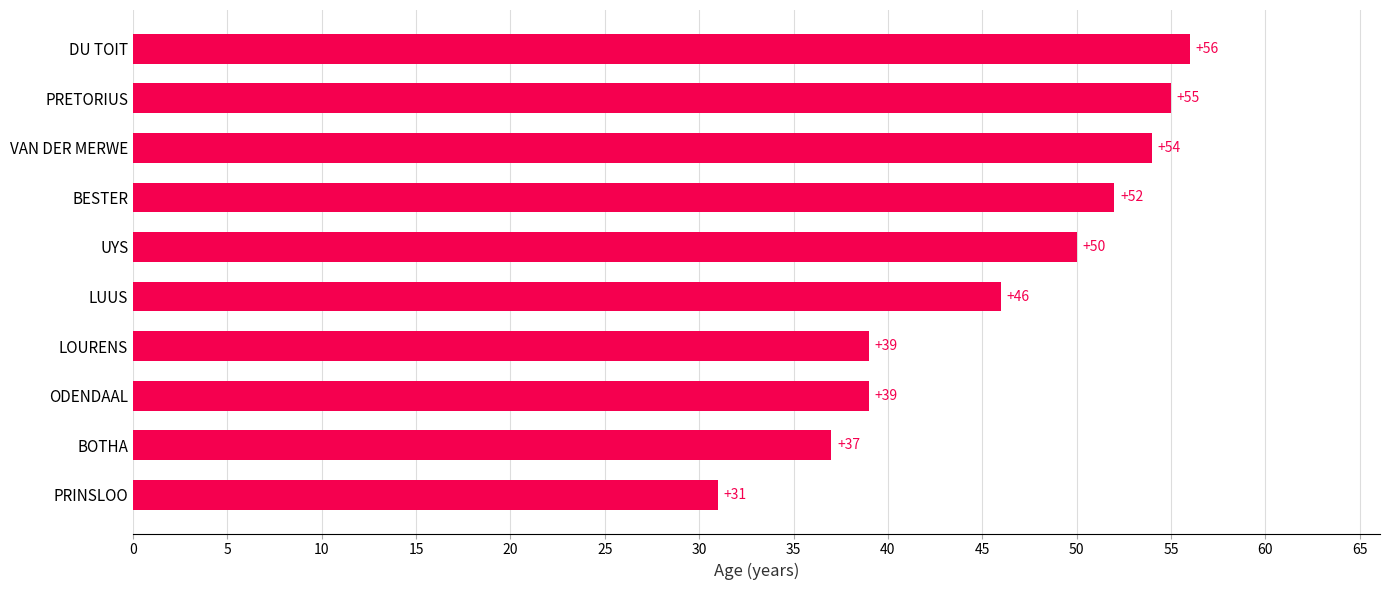

How many categories are shown in the chart?

10